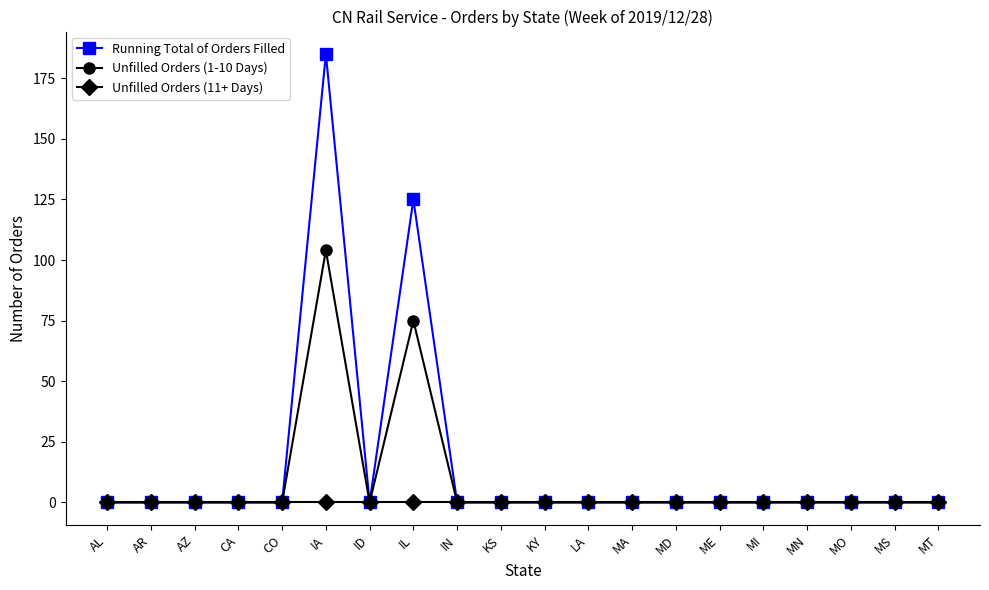

List the series in order of their overall mean, lowest first.

Unfilled Orders (11+ Days), Unfilled Orders (1-10 Days), Running Total of Orders Filled